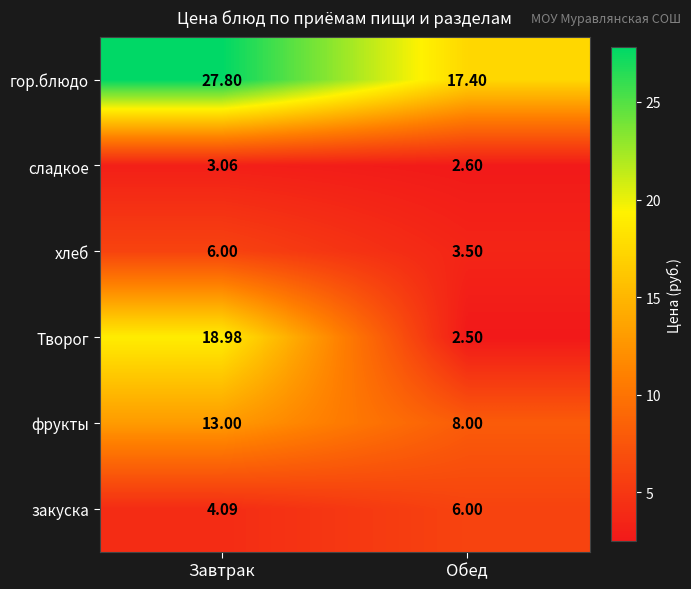

At which category is the sum across all series the highest?

Завтрак